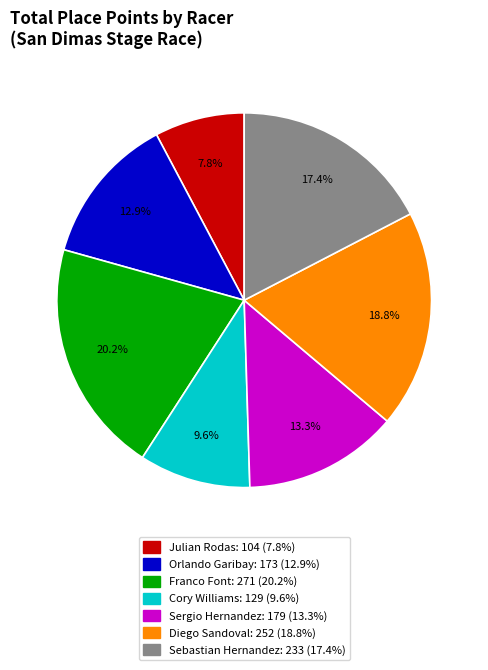

Is there a majority slice in this chart?

No